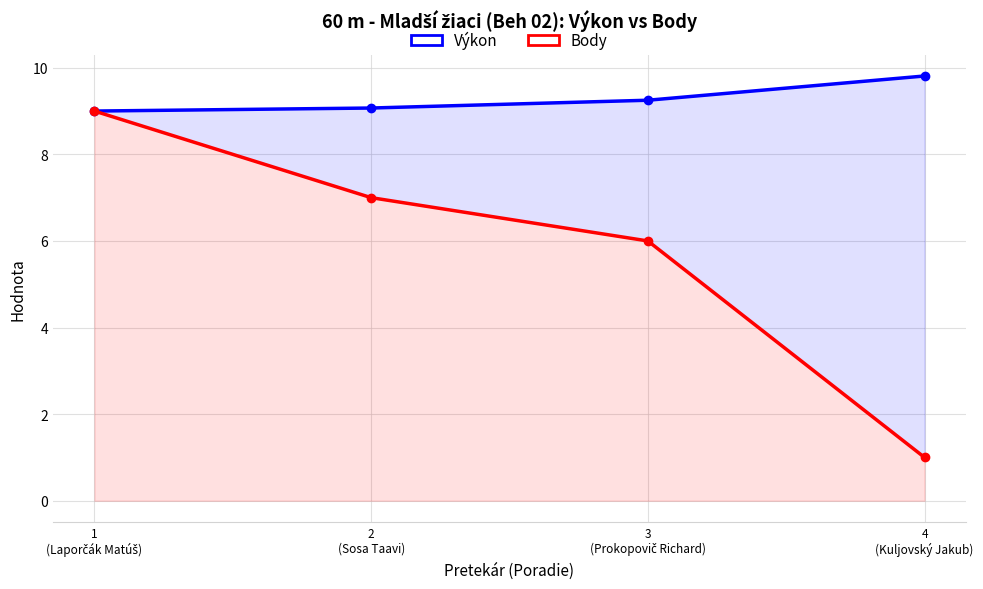

Rank the categories by Body value from lowest to highest.

4
(Kuljovský Jakub), 3
(Prokopovič Richard), 2
(Sosa Taavi), 1
(Laporčák Matúš)